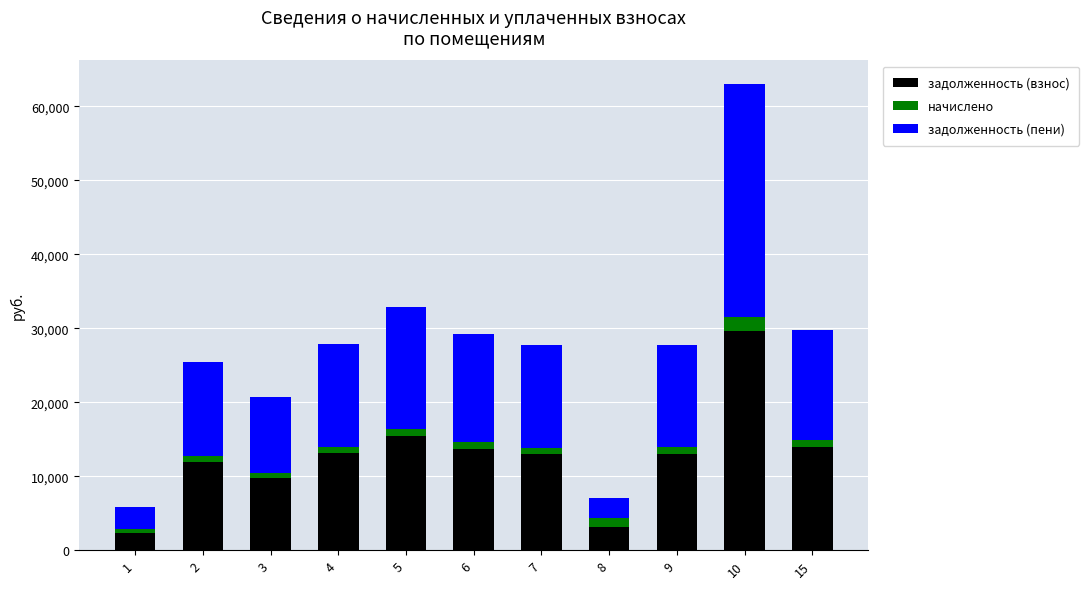

What is the sum of all задолженность (взнос) values?

138835.5